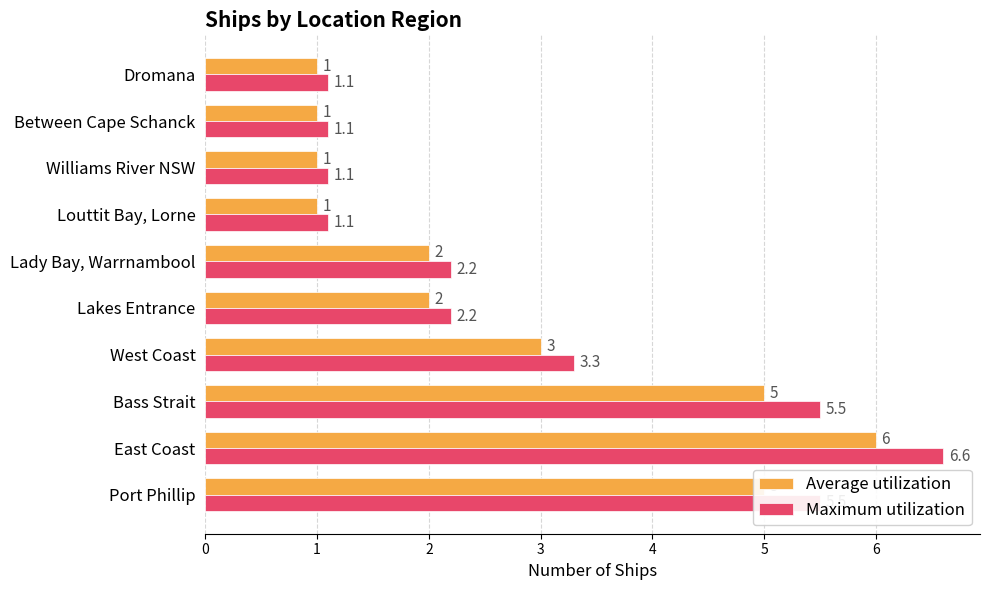

What is the approximate value of Maximum utilization at East Coast?

6.6